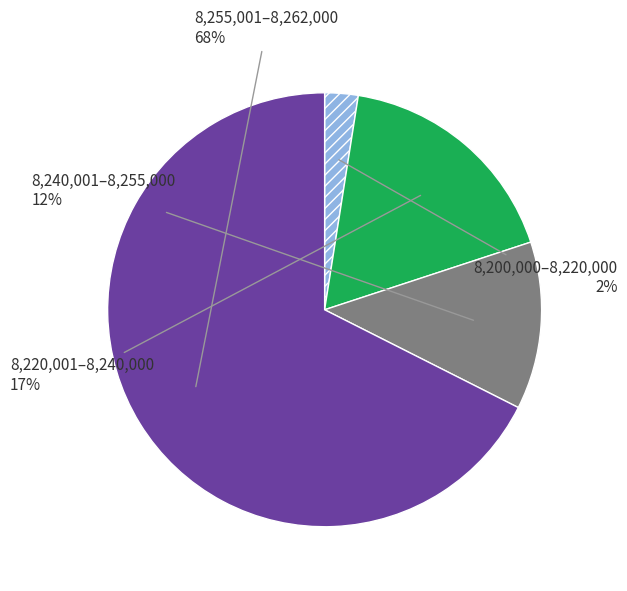

Rank the categories by value from lowest to highest.

8,200,000–8,220,000, 8,240,001–8,255,000, 8,220,001–8,240,000, 8,255,001–8,262,000